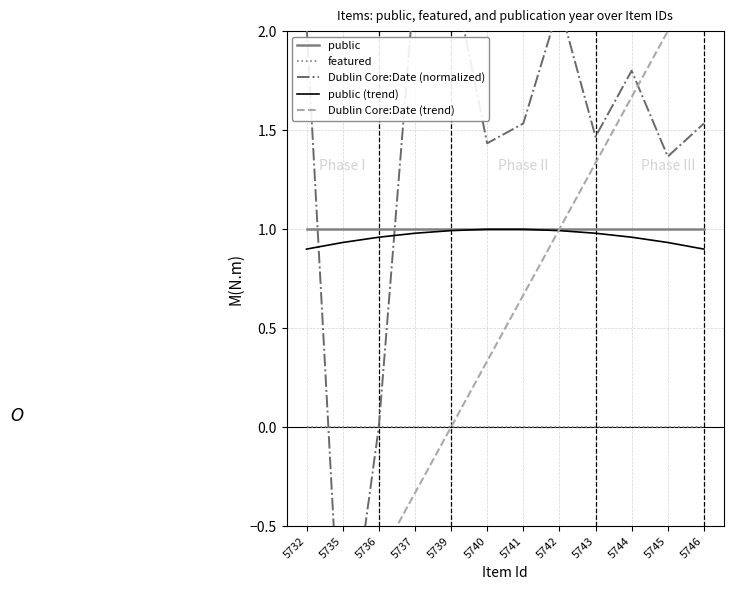

What is the minimum value for public?

1.0